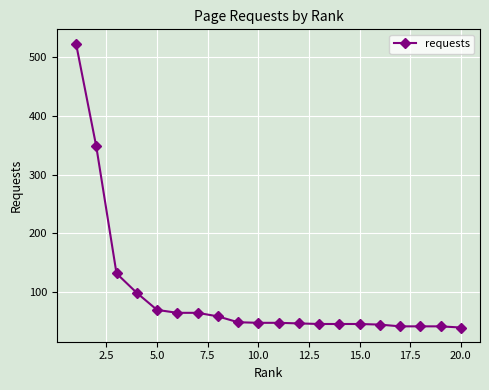

What is the average value?

95